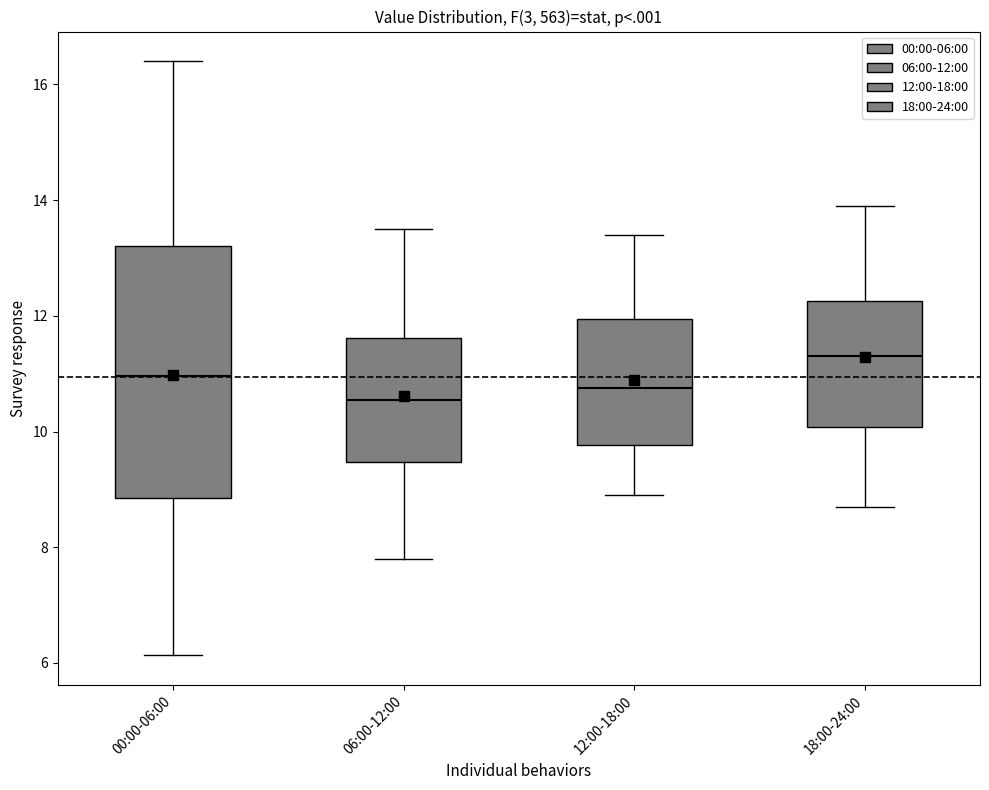

Comparing the boxes themselves (not the whiskers), which one is the tallest?

00:00-06:00